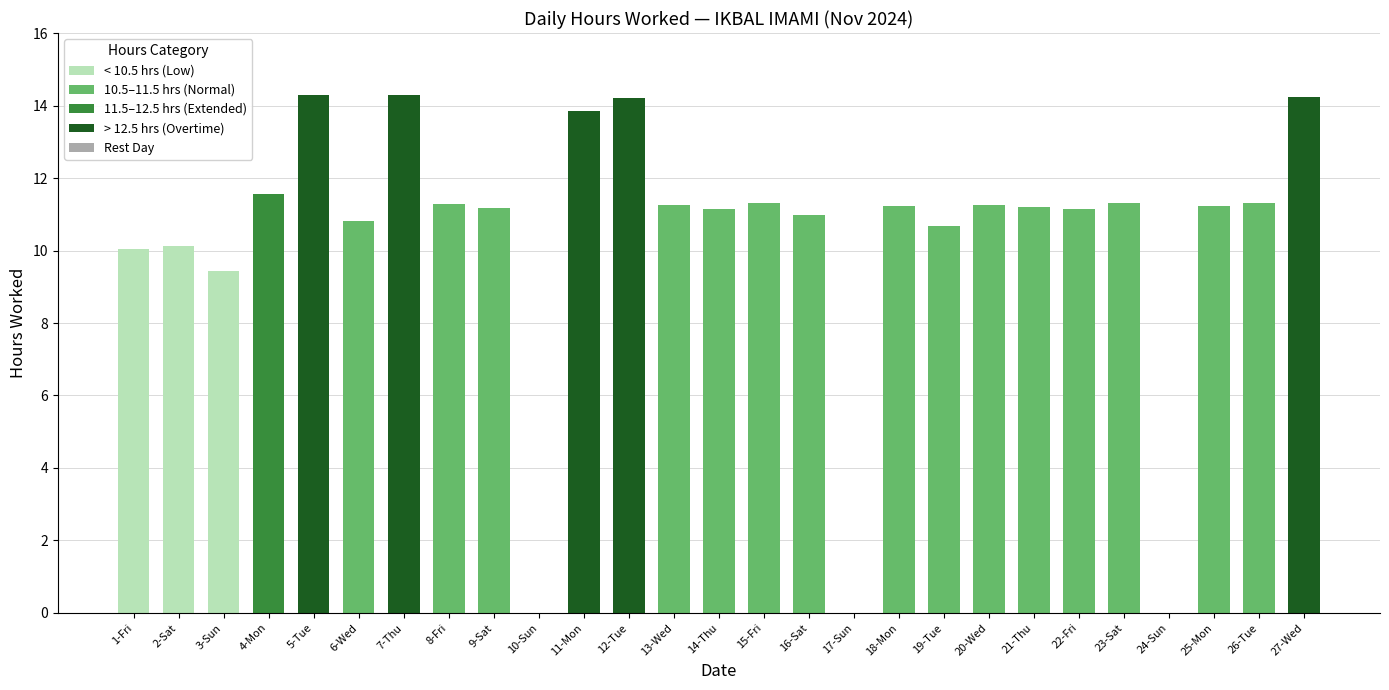

Where is the data nearest to the value 7?

3-Sun